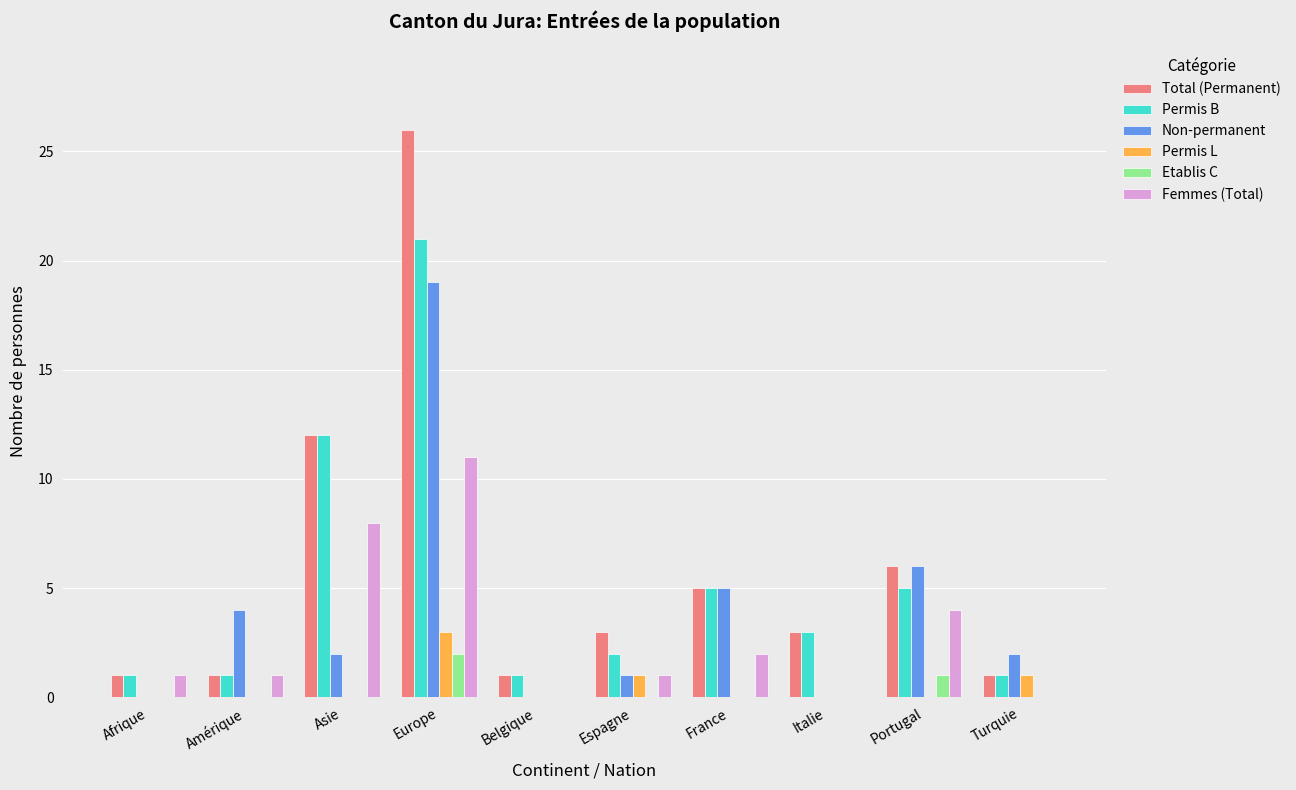

True or false: Non-permanent has a value of 10 at Portugal.

False